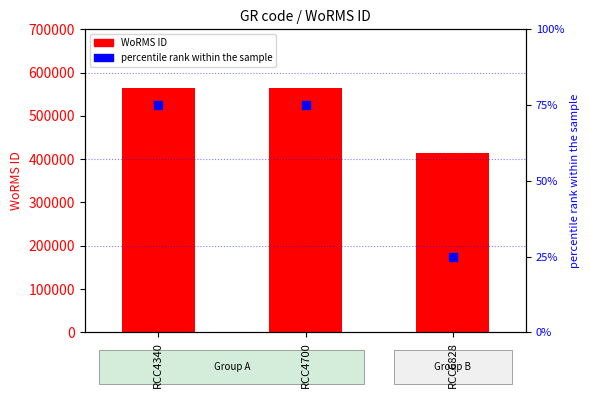

Which series contains the highest Y value?

WoRMS ID